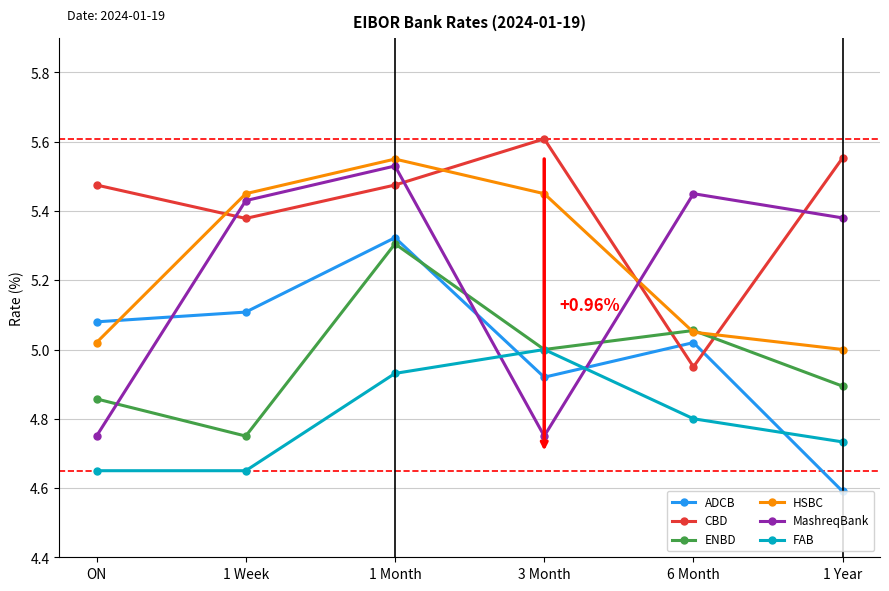

Which series changed the most between ON and 1 Week?

MashreqBank